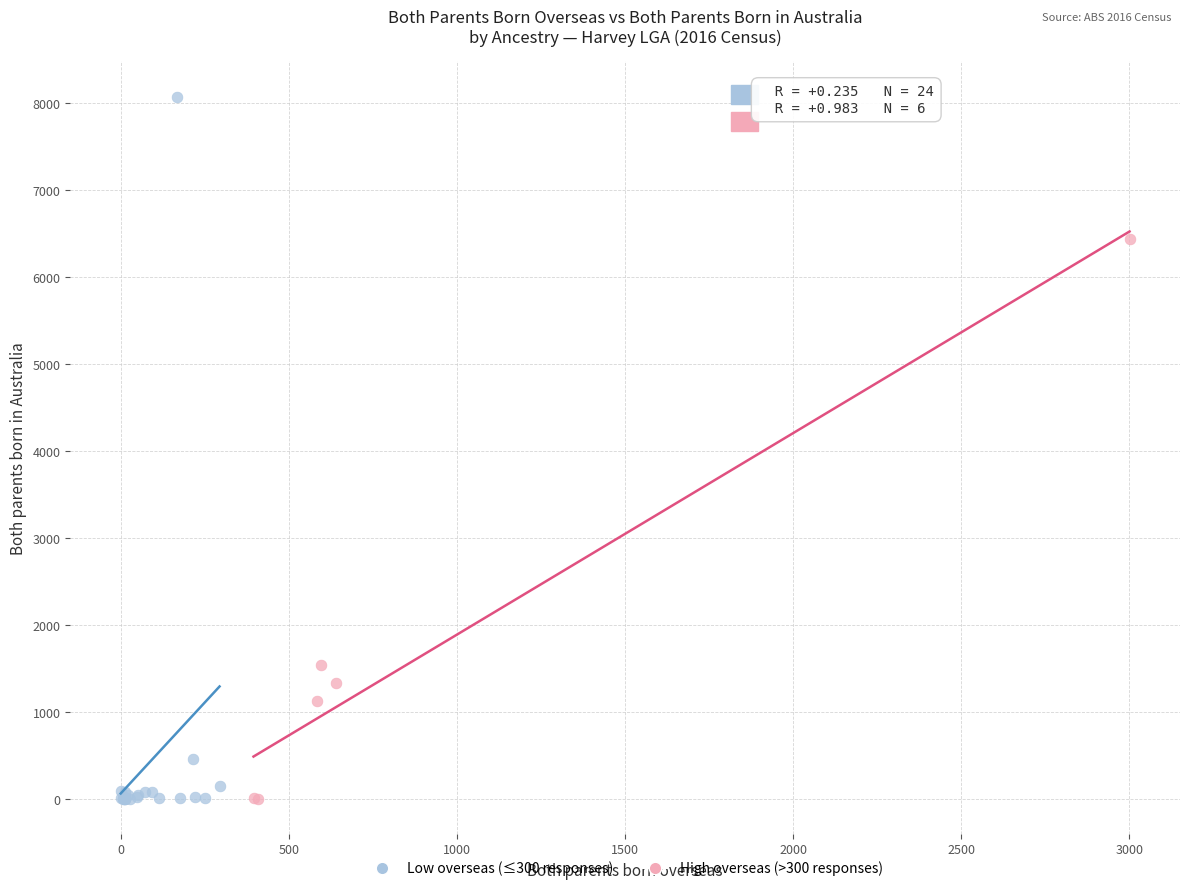

What are all the series names shown in the legend?

Low overseas (≤300 responses), High overseas (>300 responses)